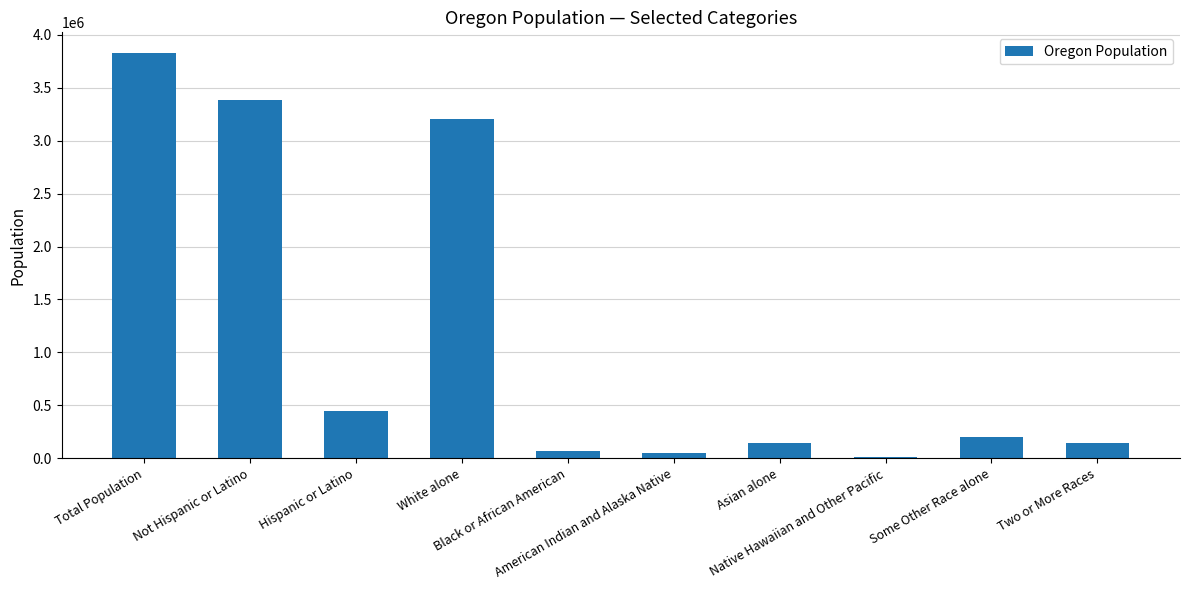

Which has a higher value, Native Hawaiian and Other Pacific or Total Population?

Total Population